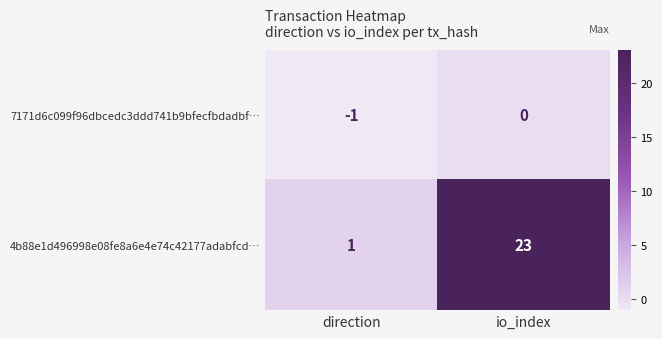

Reading right to left, list all the values displayed in this chart.

7171d6c099f96dbcedc3ddd741b9bfecfbdadbf…: io_index=0	direction=-1
4b88e1d496998e08fe8a6e4e74c42177adabfcd…: io_index=23	direction=1